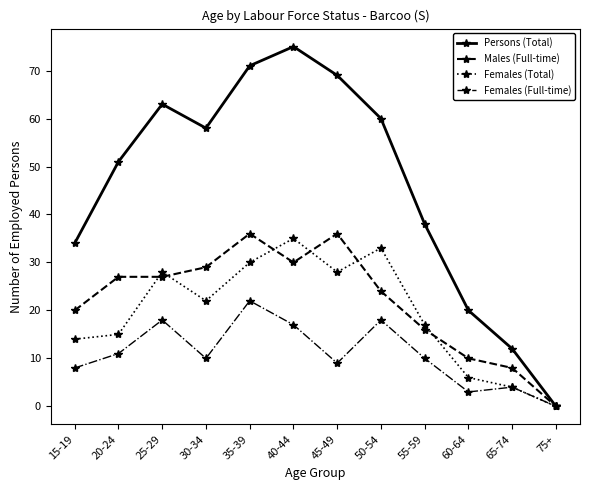

At which category does Persons (Total) reach its first local valley?

30-34